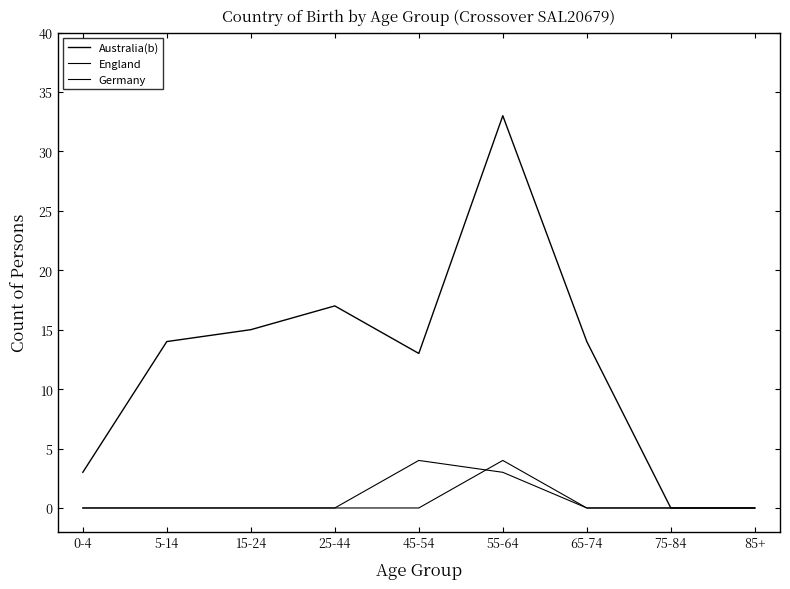

What is the difference between the maximum and second lowest values in the Australia(b) series?

33